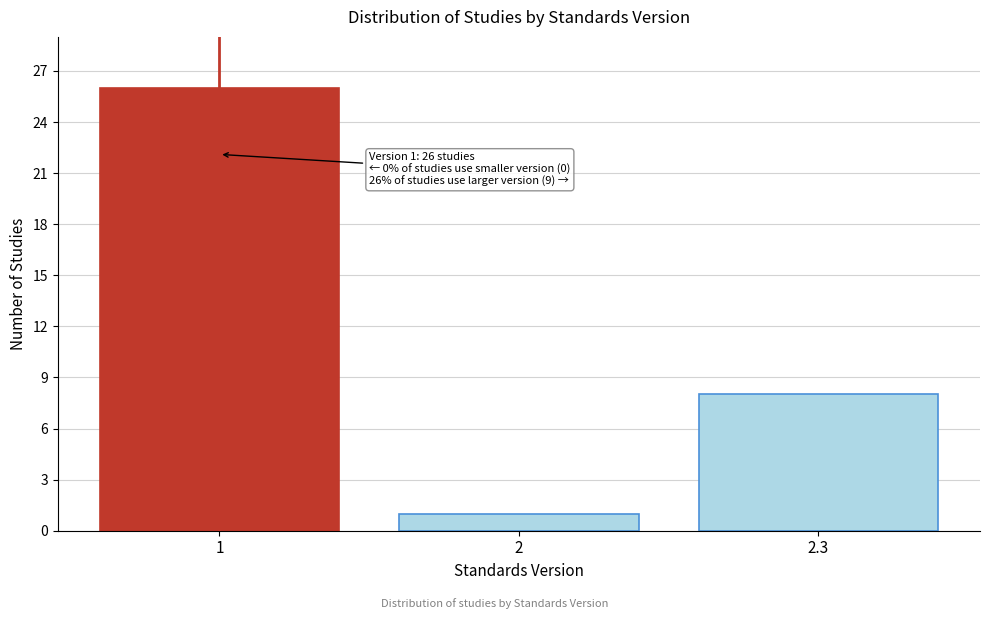

Reading left to right, what are all the values shown in this chart?

1=26	2=1	2.3=8